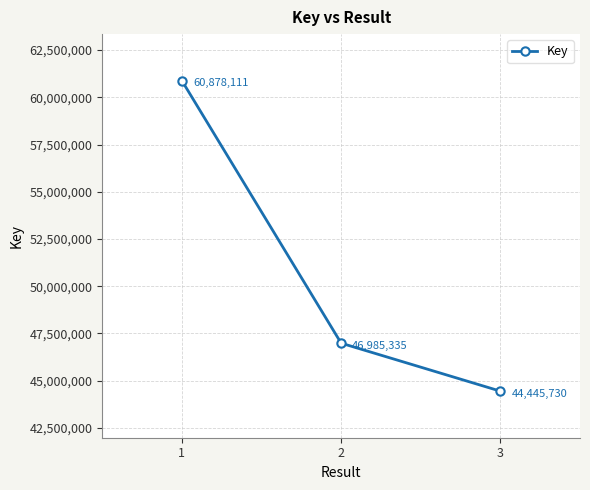

How many data points are less than 46985335?

1